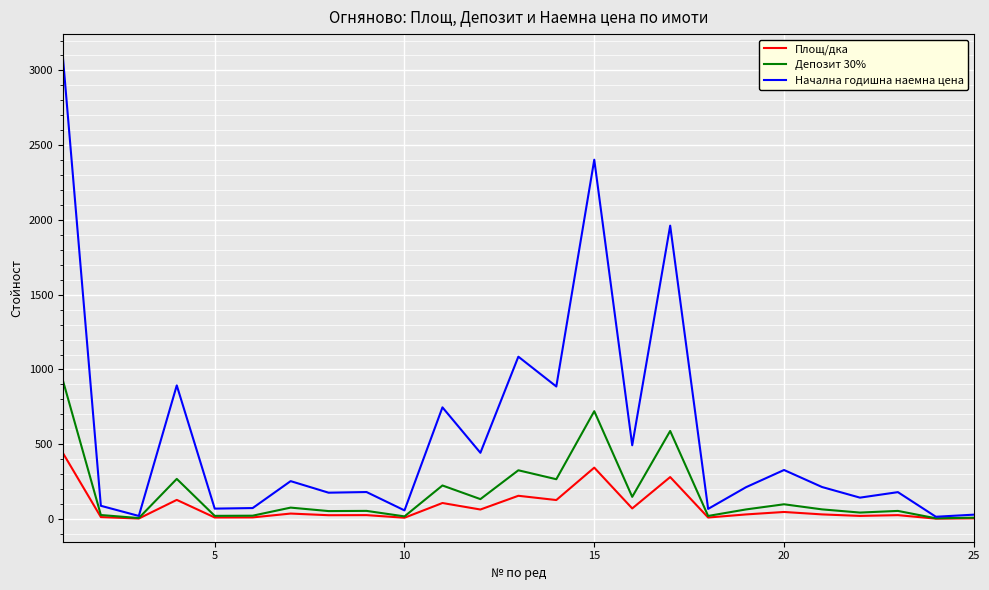

Which series has the largest range (max minus min)?

Начална годишна наемна цена